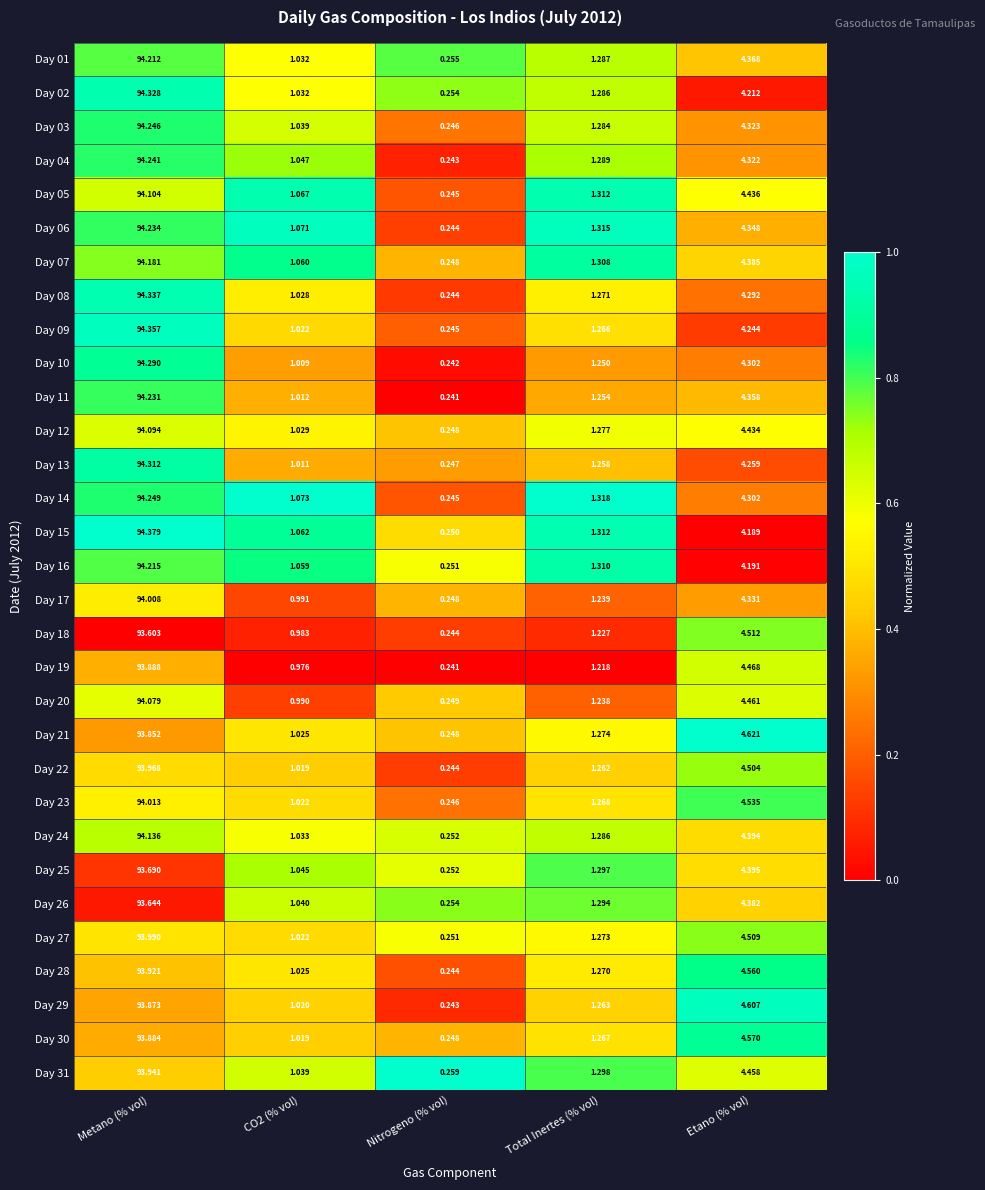

Between Nitrogeno (% vol) and Total Inertes (% vol), which series saw the biggest shift?

Day 14